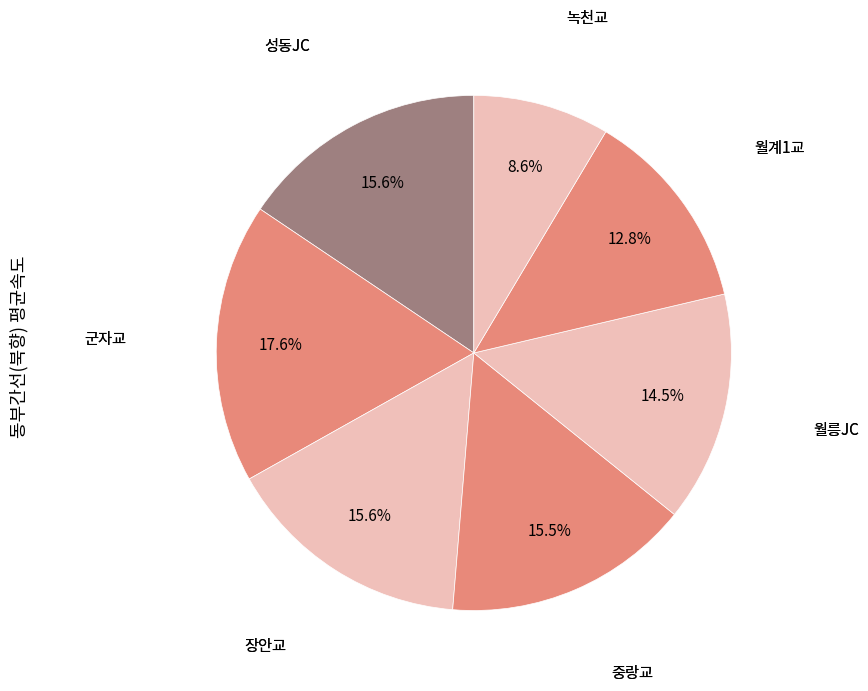

Does any single category account for the majority?

No